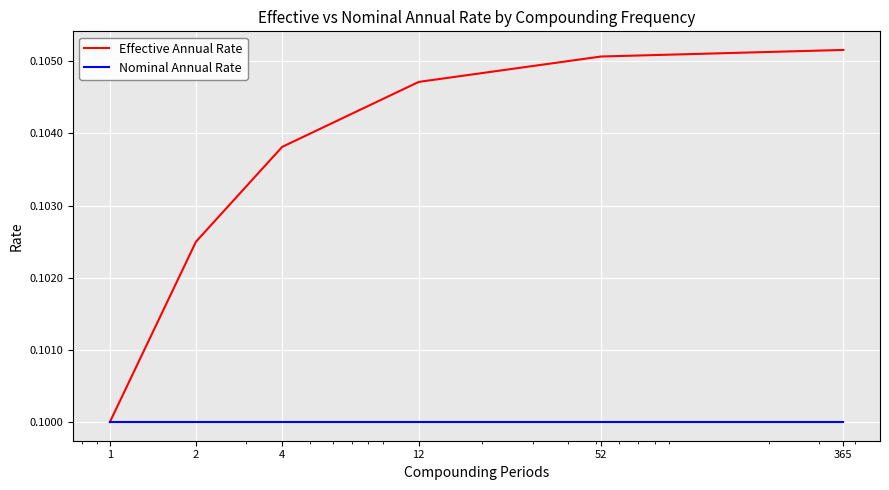

Does the chart have visible grid lines?

Yes